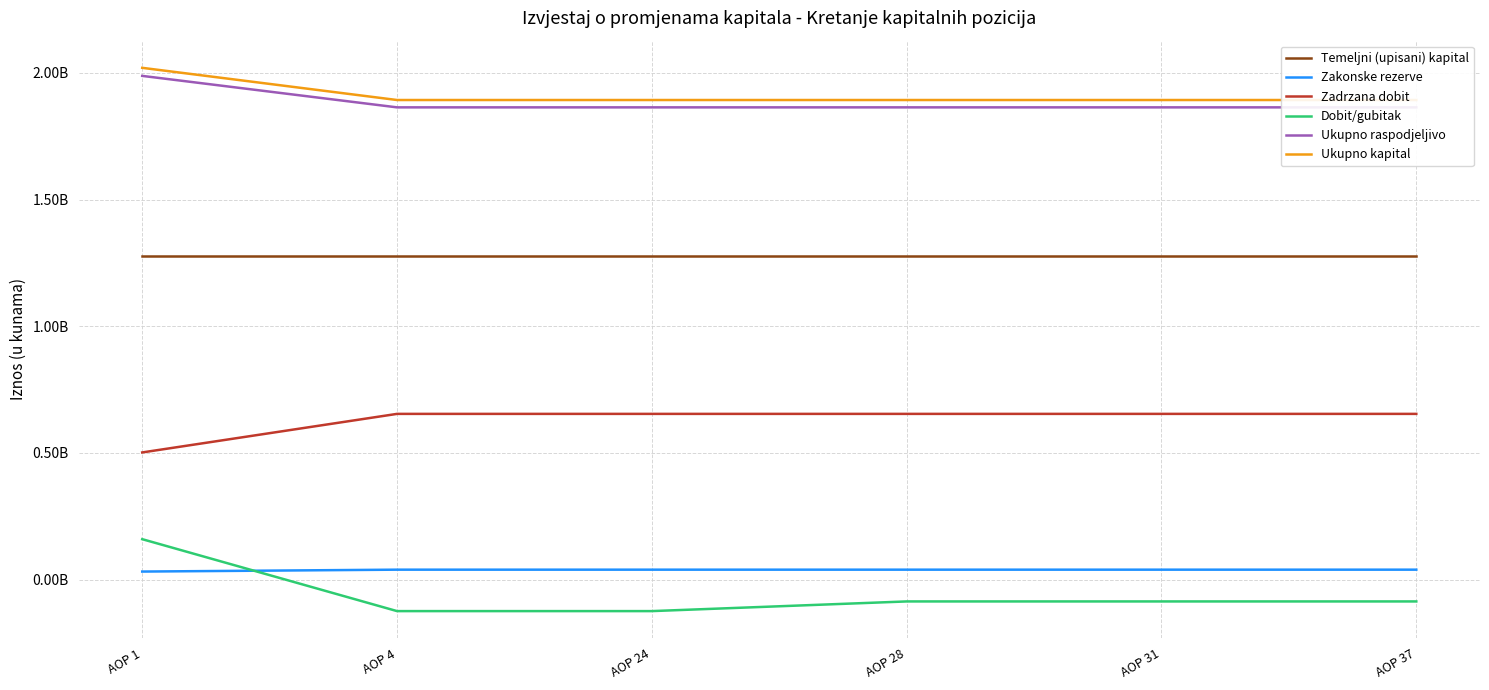

At which label is Zadrzana dobit closest to 577981715?

AOP 1